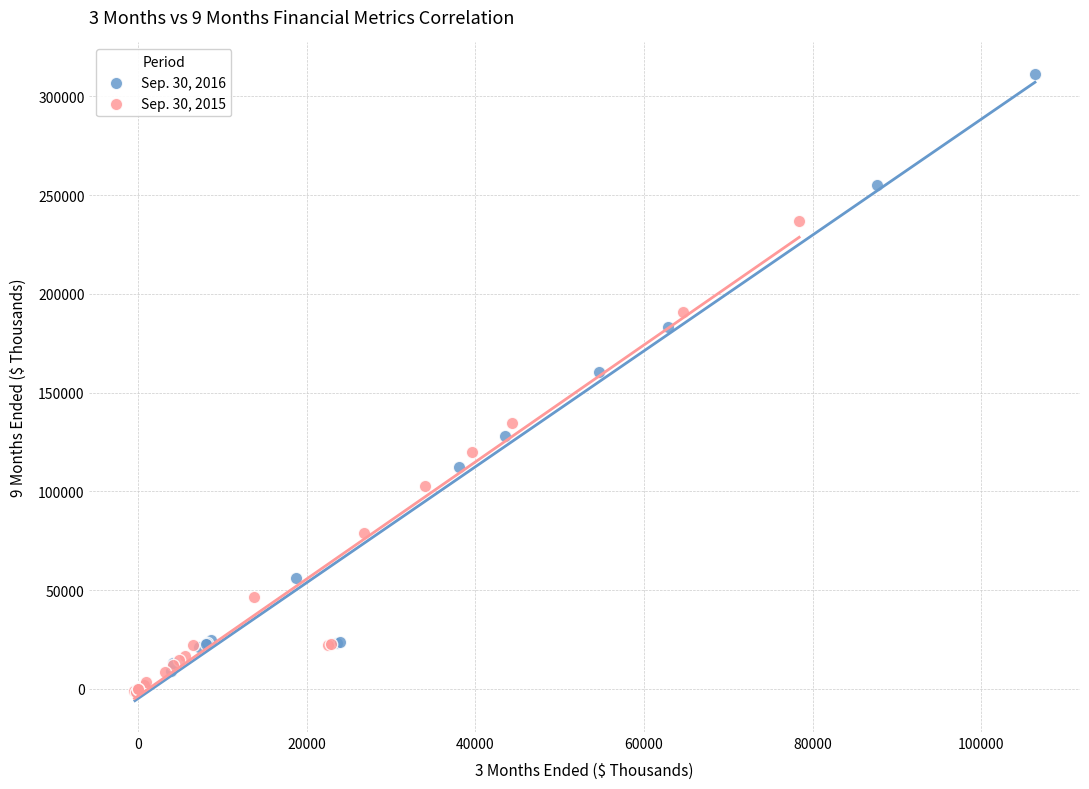

Which series reaches the maximum Y coordinate?

Sep. 30, 2016